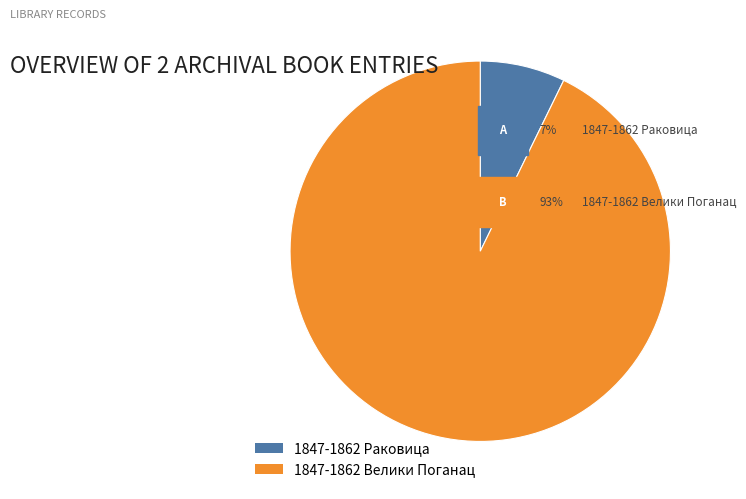

What is the ratio of the value at 1847-1862 Велики Поганац to the value at 1847-1862 Раковица?

12.8